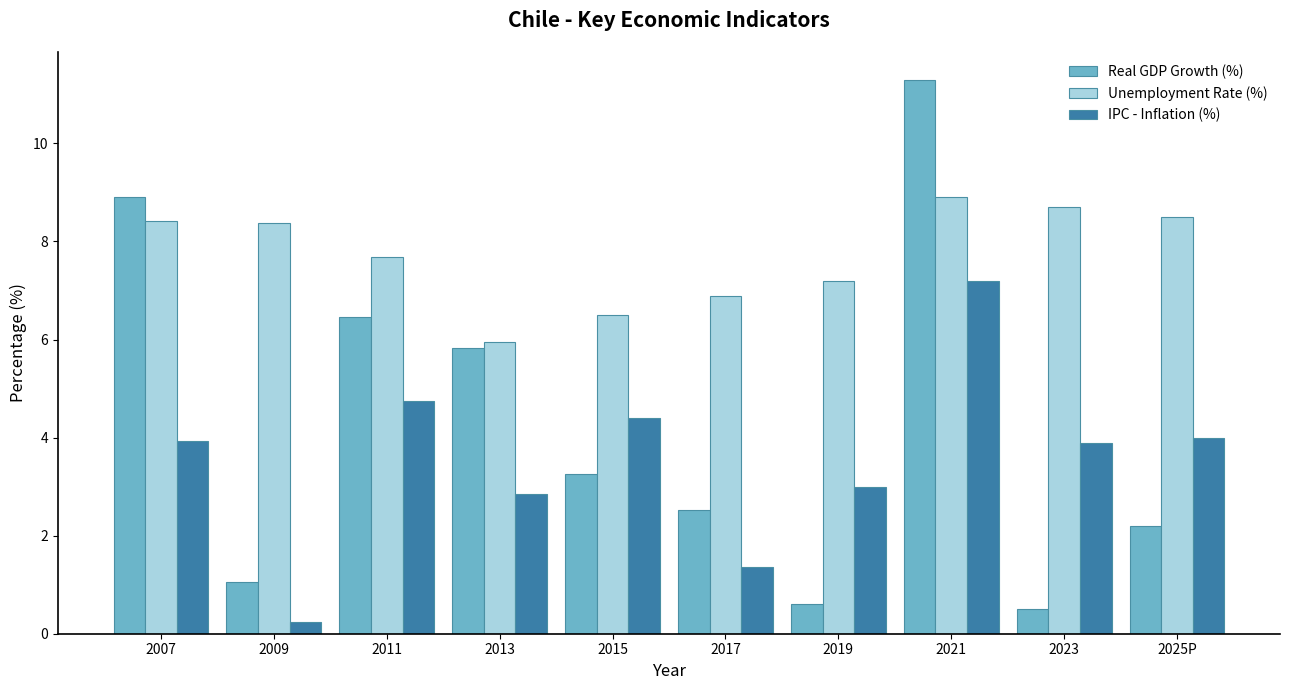

What is the total value across all series at 2017?

10.8